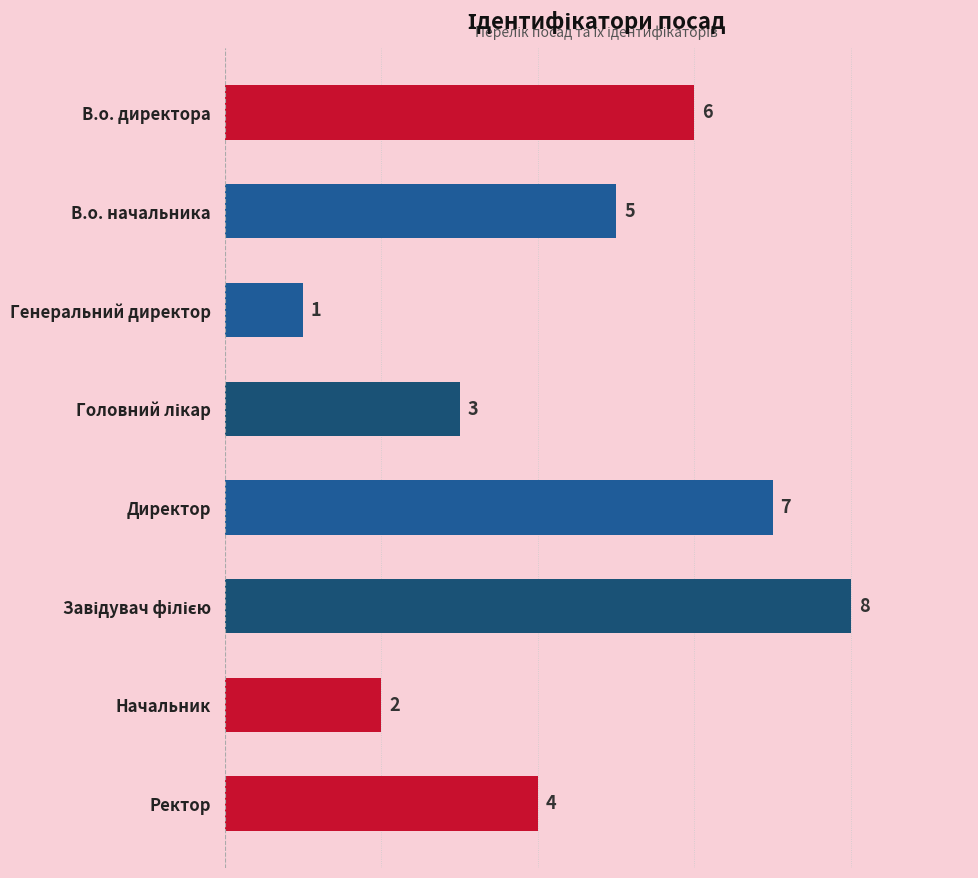

The value at В.о. директора is 8. True or false?

False